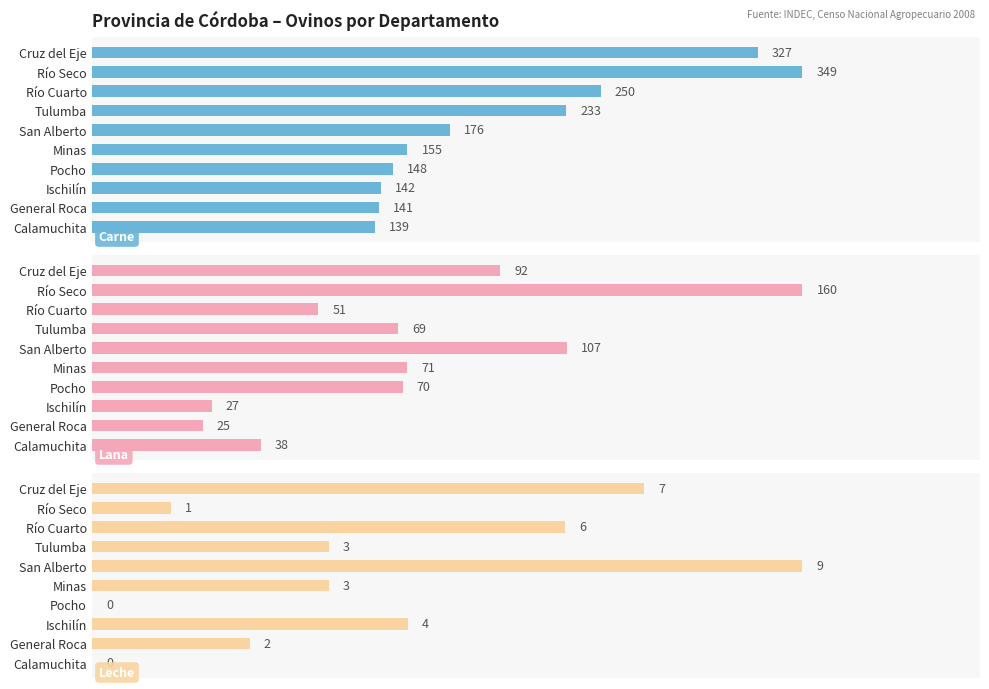

Reading left to right, transcribe all the data shown in this chart.

Carne: 0=327	50=349	100=250	150=233	200=176	250=155	300=148	350=142	400=141	450=139
Lana: 0=92	50=160	100=51	150=69	200=107	250=71	300=70	350=27	400=25	450=38
Leche: 0=7	50=1	100=6	150=3	200=9	250=3	300=0	350=4	400=2	450=0